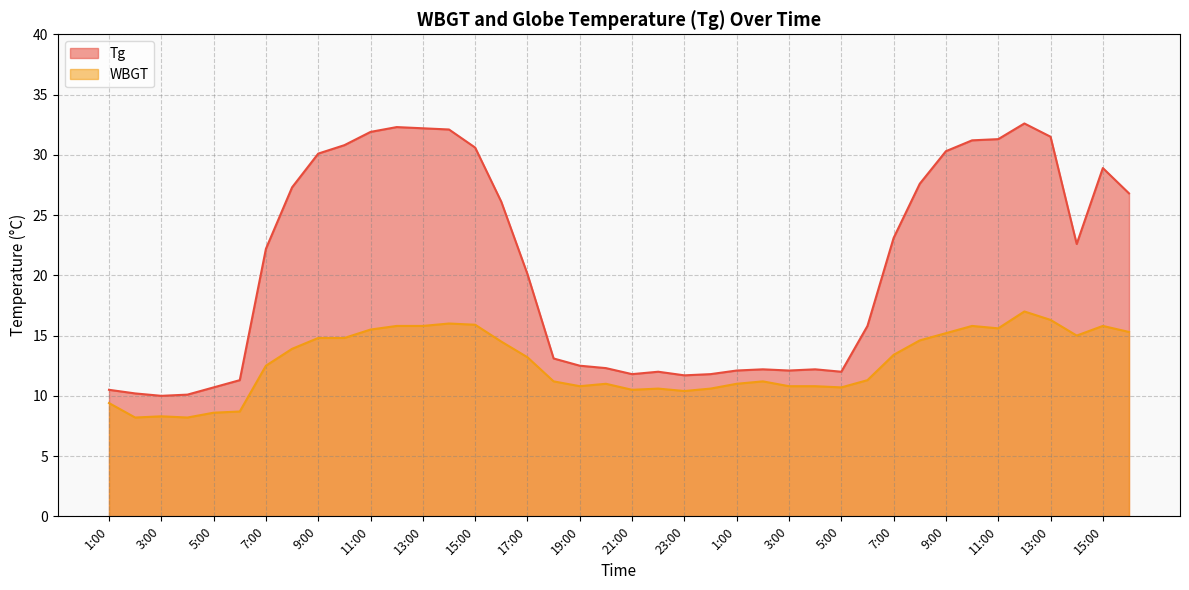

What are all the series names shown in the legend?

Tg, WBGT